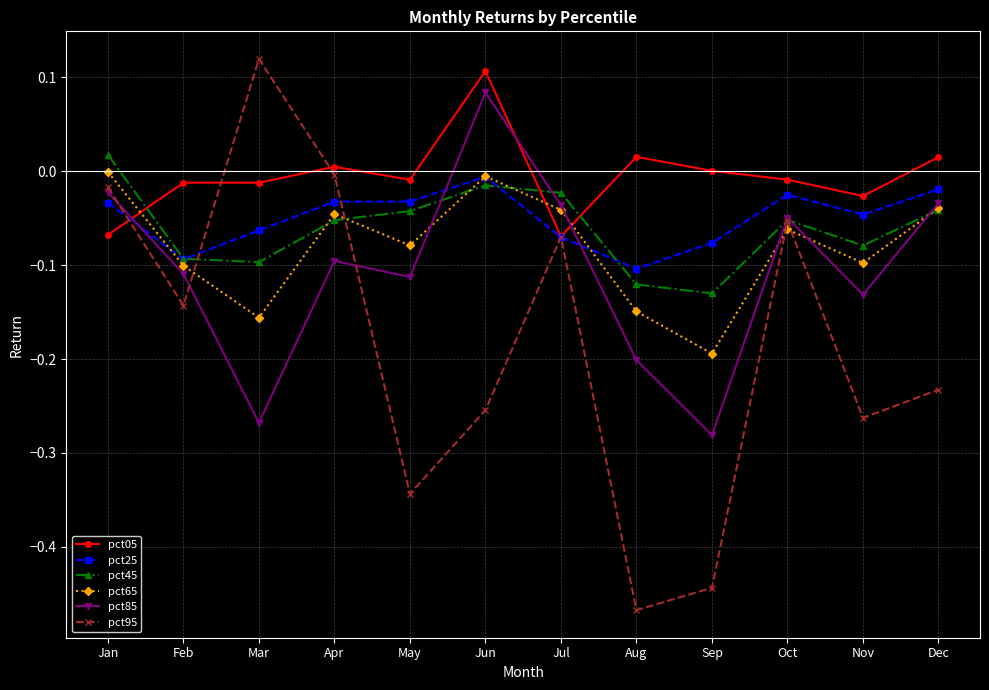

True or false: pct05 and pct85 intersect in this chart.

True